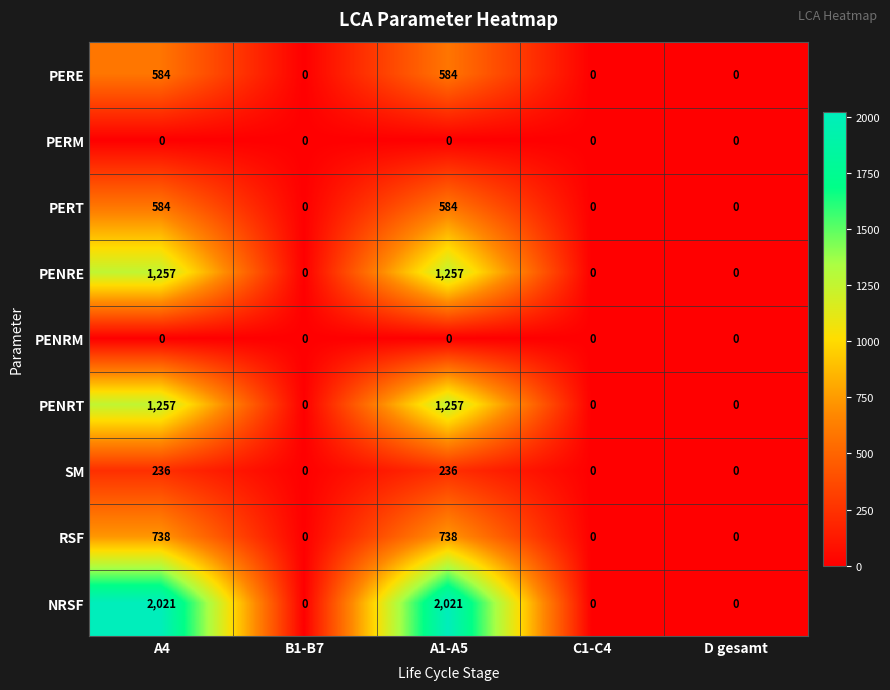

What is the difference between the highest and lowest values at A4?

2021